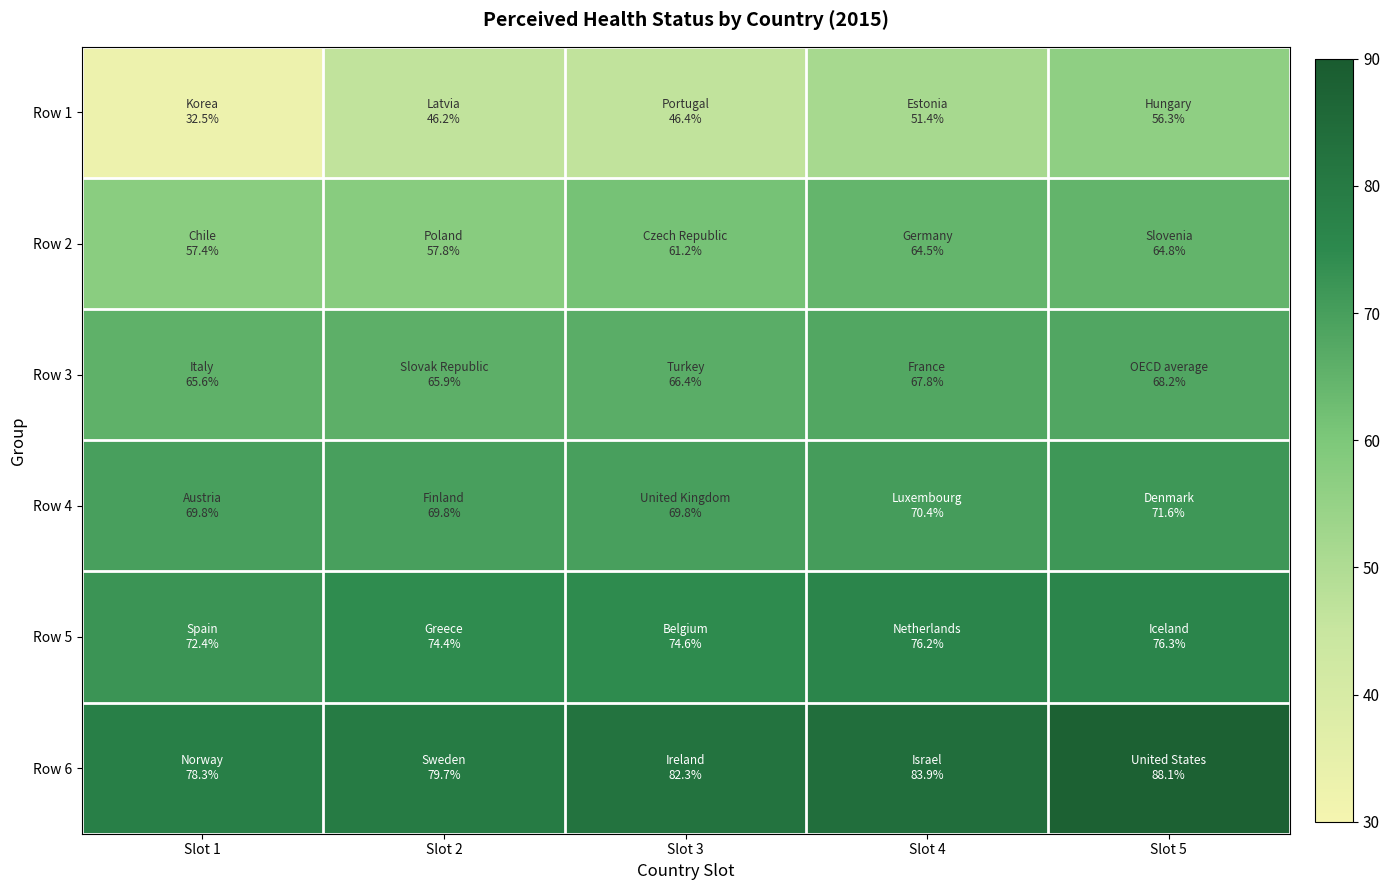

What is the total value across all series at Slot 4?

414.2